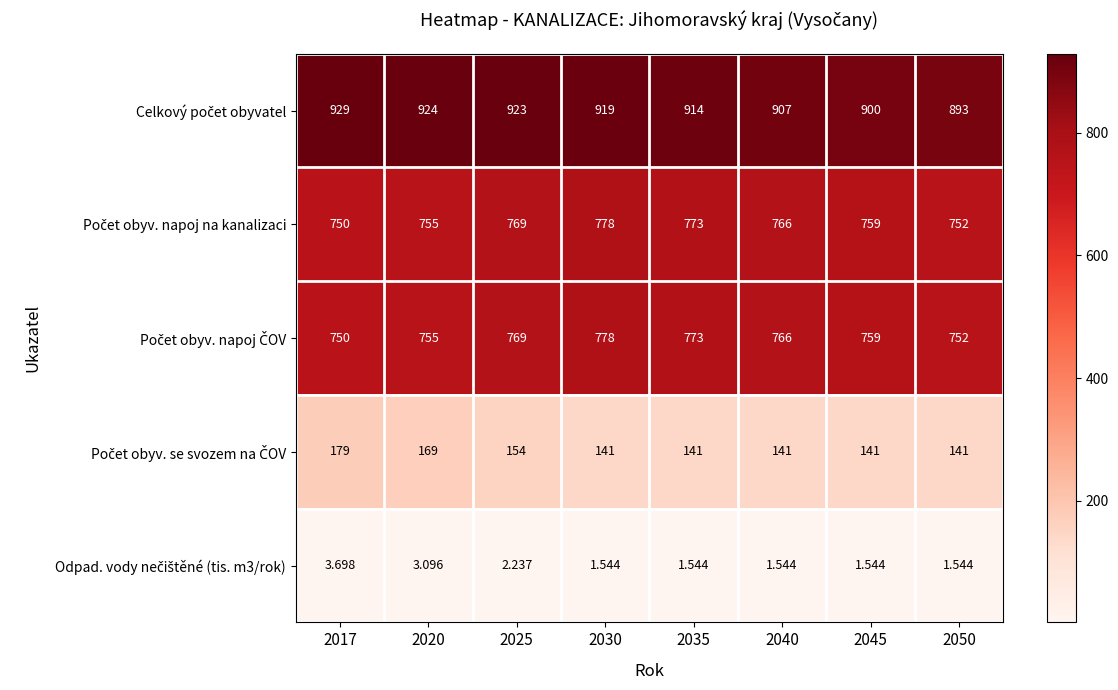

What is the greatest value displayed?

929.0